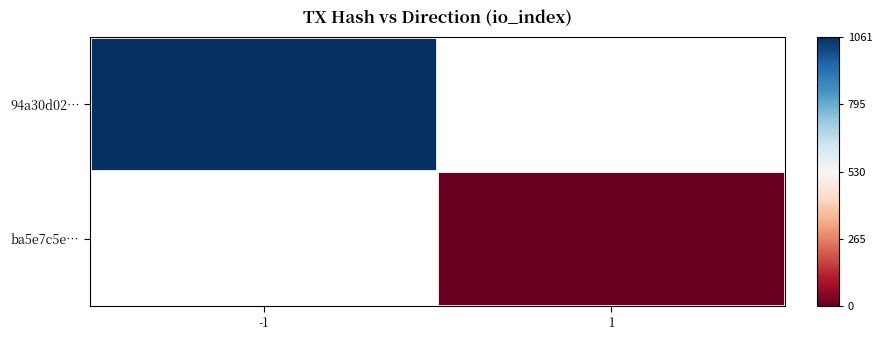

Count the number of categories in the chart.

2